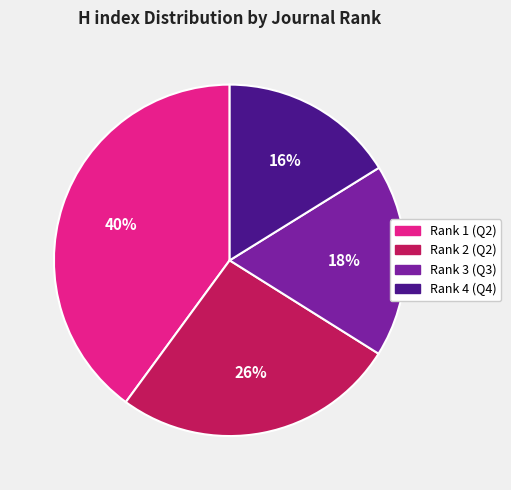

True or false: Rank 3 (Q3) accounts for 18% of the total.

True